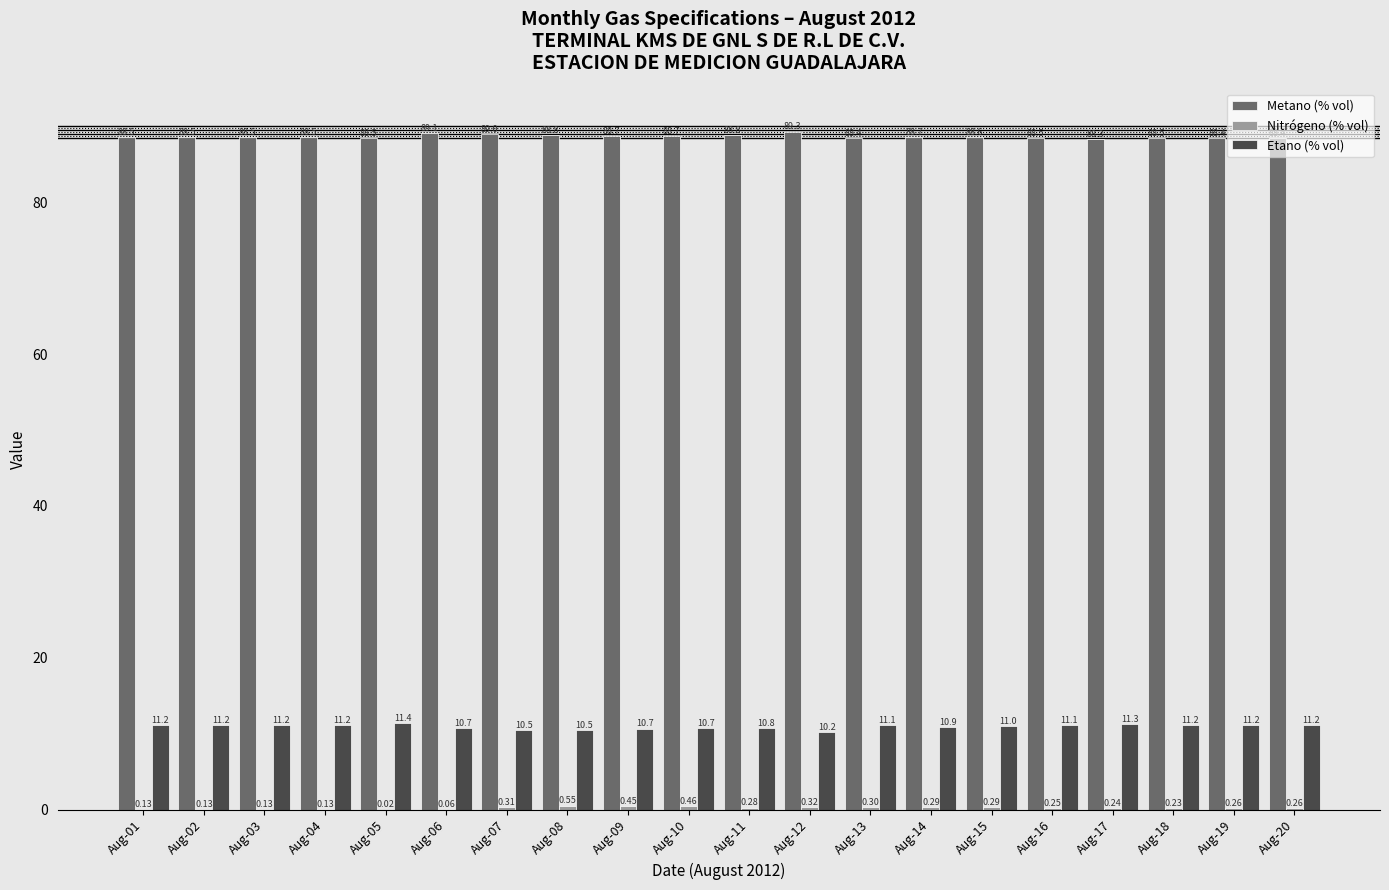

What is the total value across all series at Aug-10?

99.9